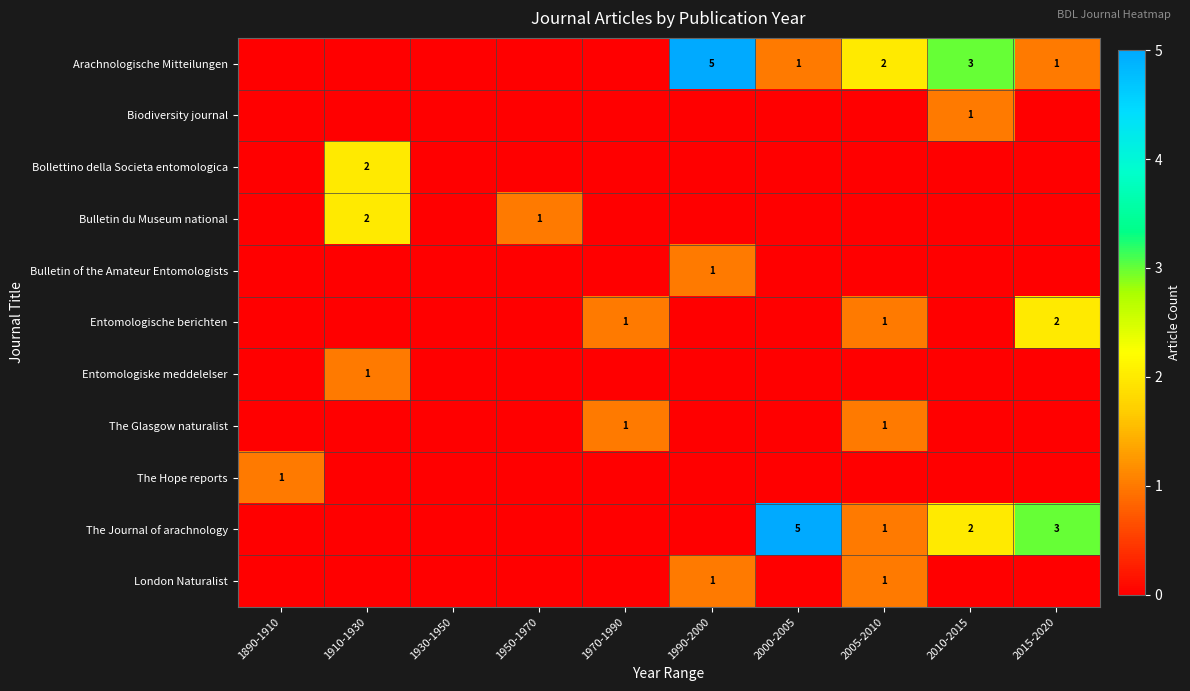

At how many categories does at least one series exceed 1?

6